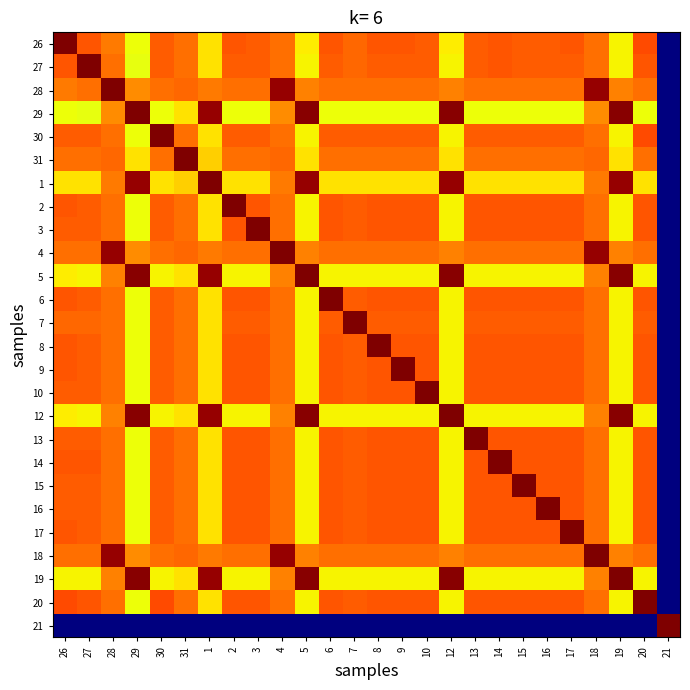

Which category has the highest value across all series?

26